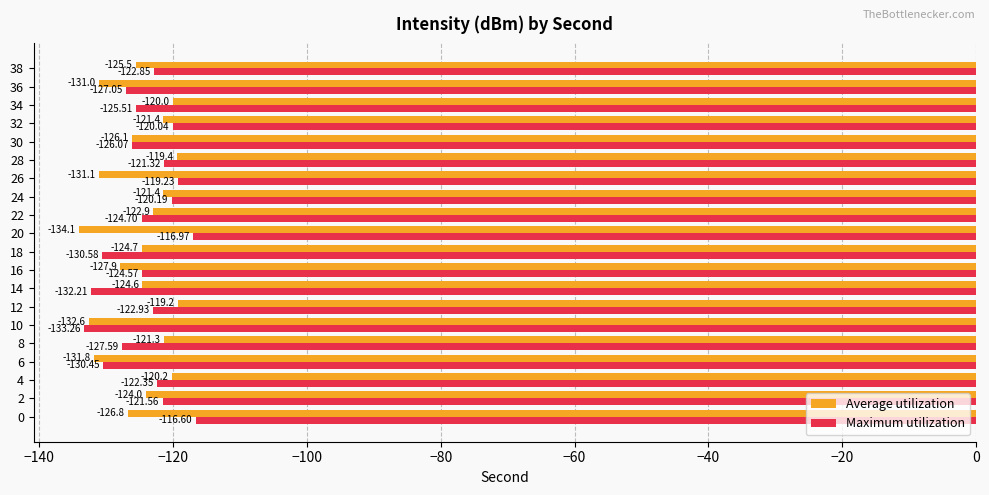

What is the greatest value displayed?

-116.6